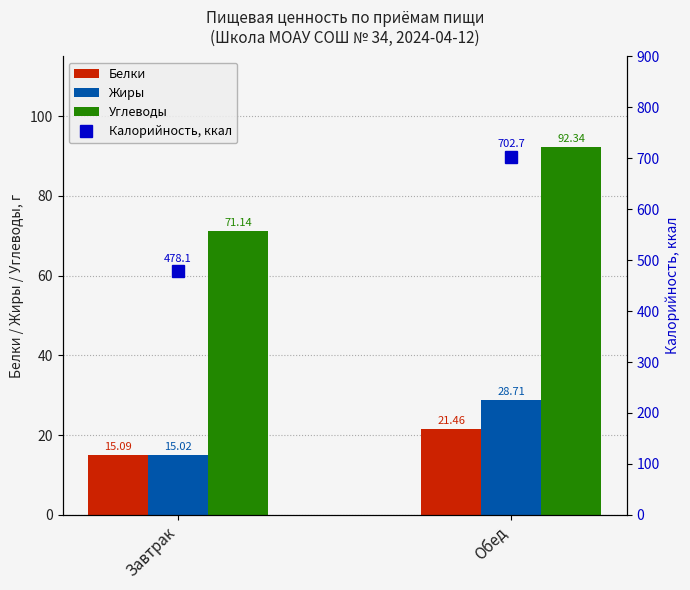

What is the value of the Жиры bar at the 2nd from the left?

28.7